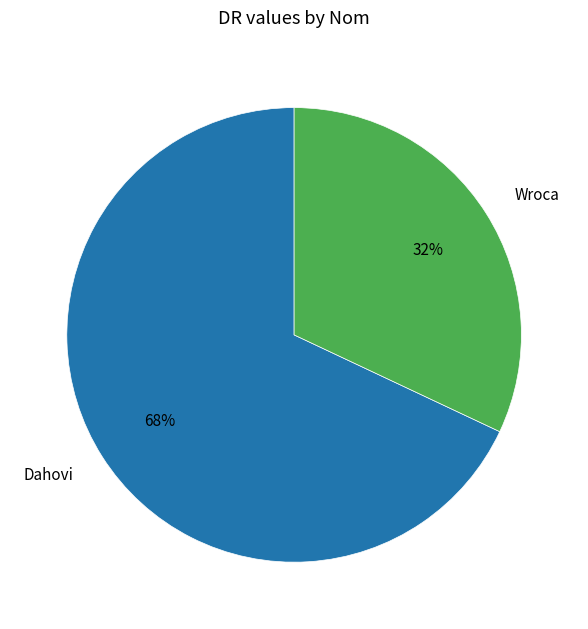

Is it true that Dahovi is 74% of the pie?

False